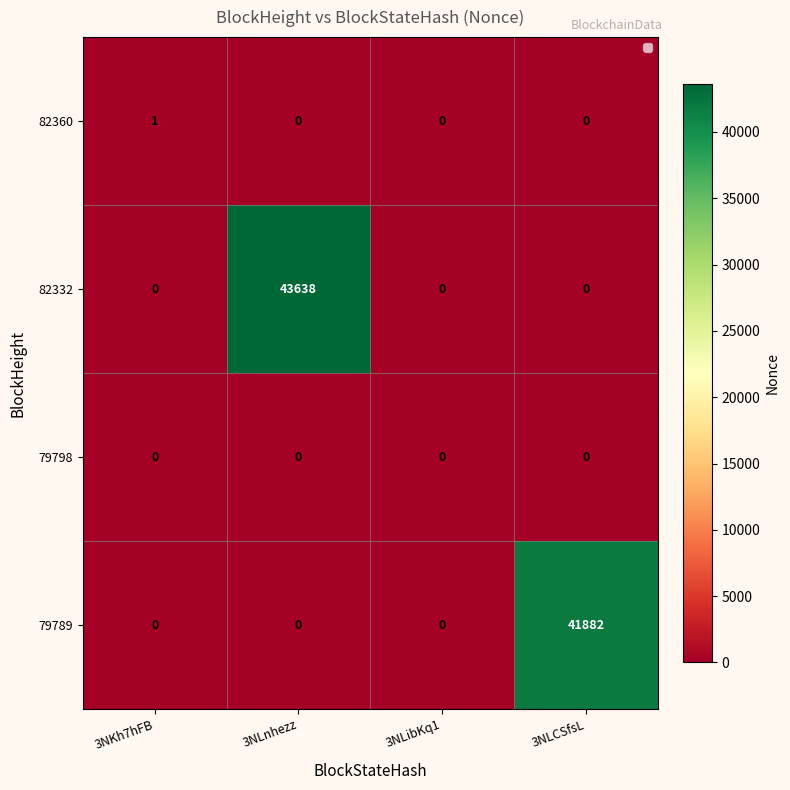

The value of 79798 at 3NLnhezz is 0. True or false?

True